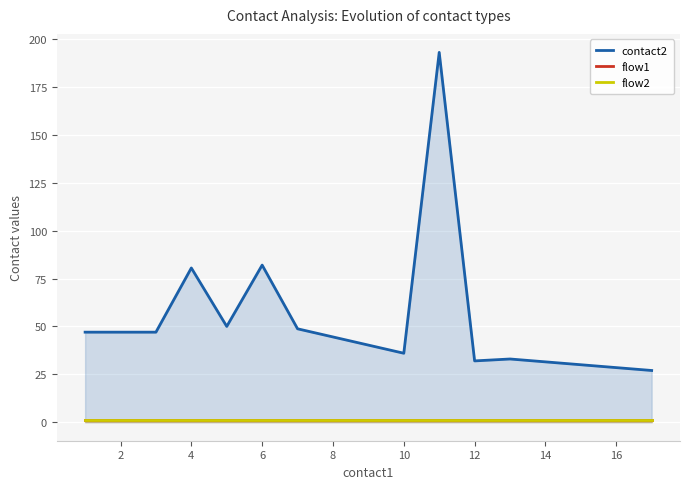

Is it true that flow1 equals 0.2 at 6?

False